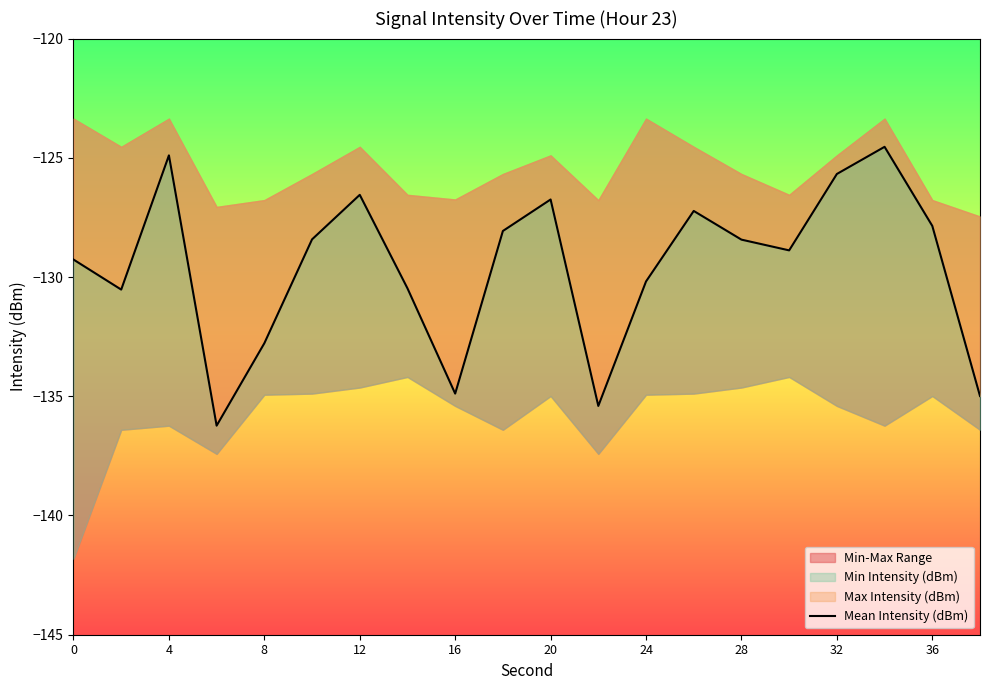

What is the maximum value shown in the chart?

-124.5